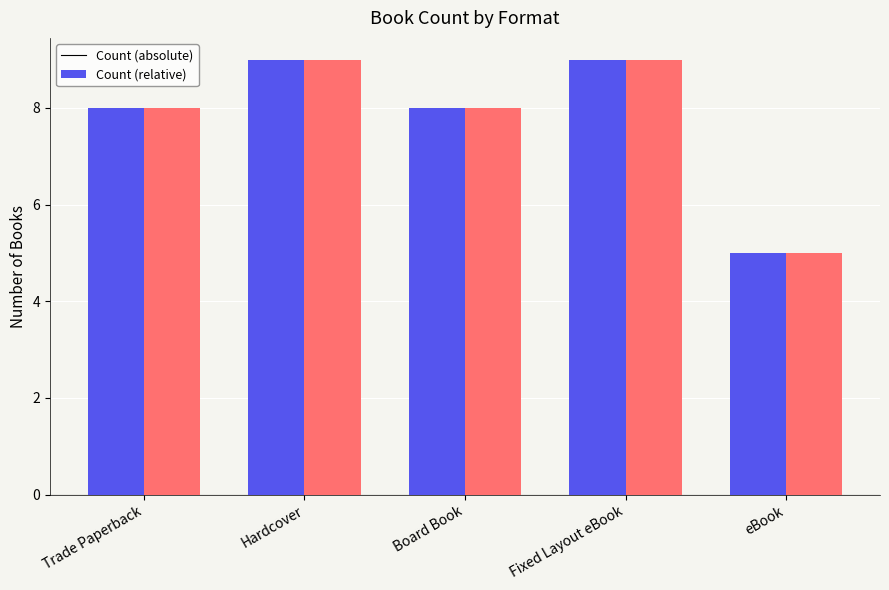

What is the label of the 5th bar from the left?

eBook